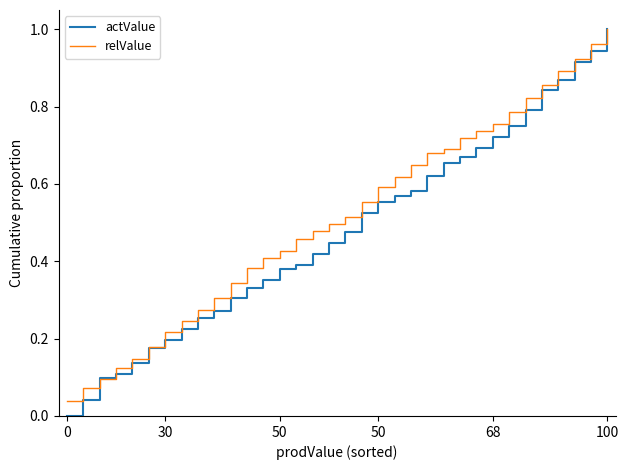

Which series has the largest range (max minus min)?

actValue